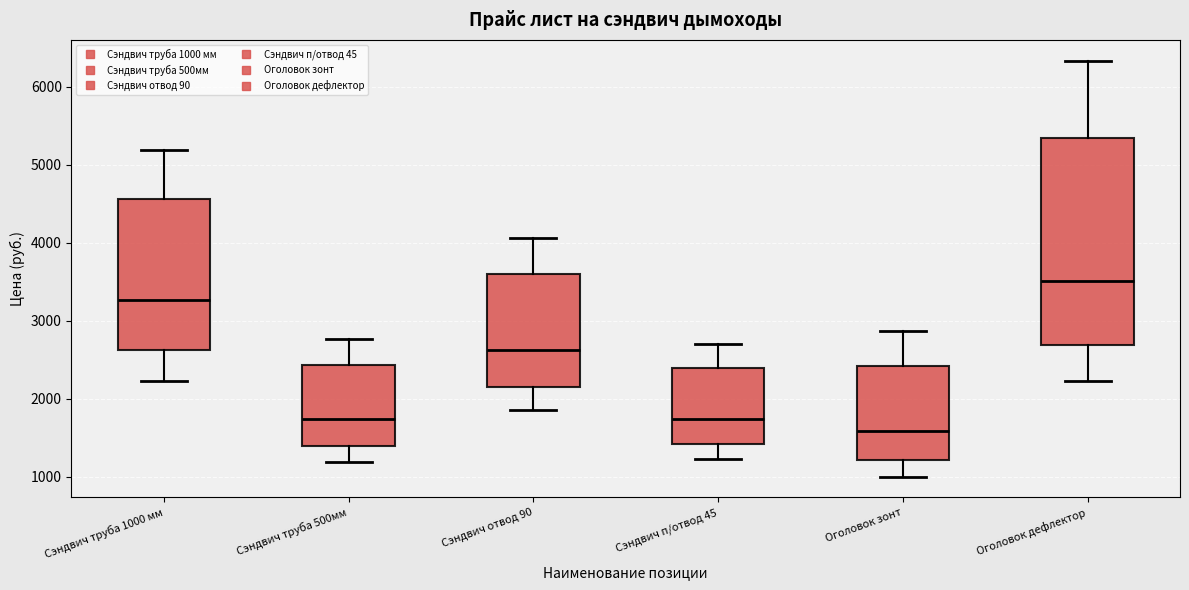

Which box's median line is the lowest?

Оголовок зонт